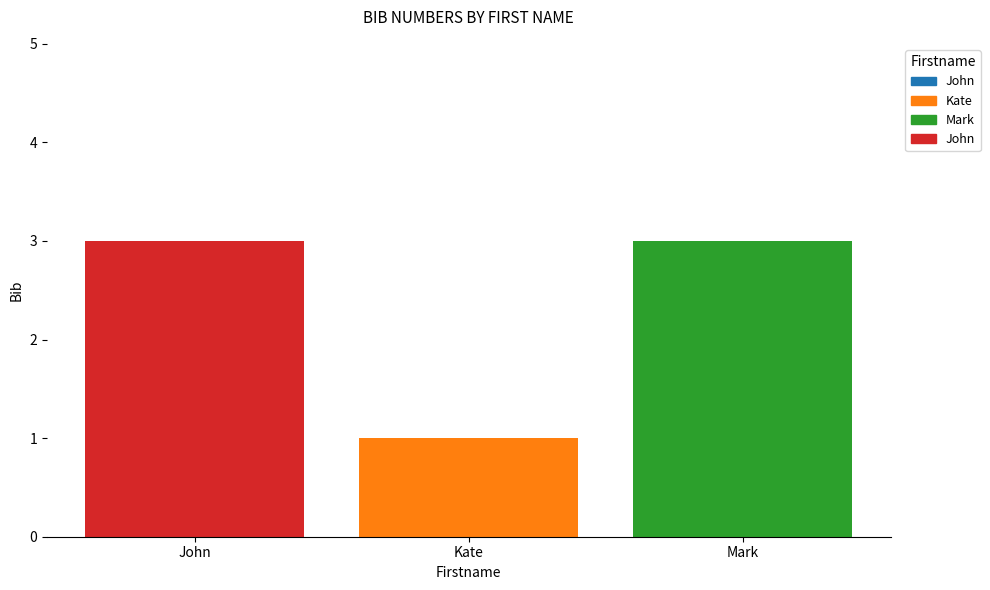

The value at Mark is 3. True or false?

True